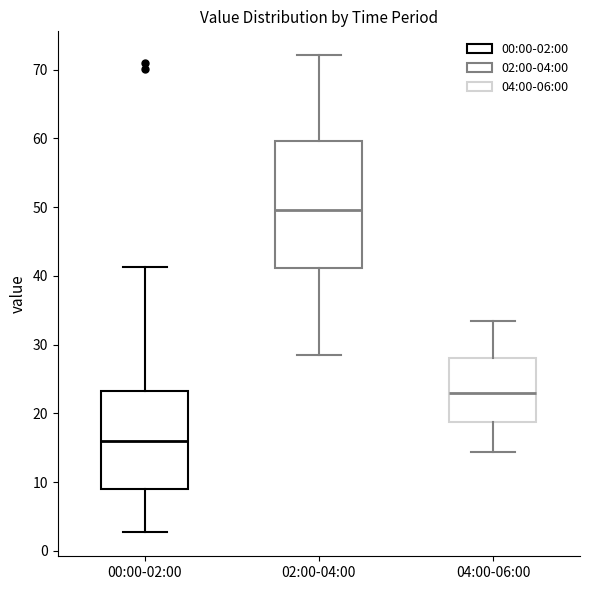

Which box is the tallest, from its lower edge to its upper edge?

02:00-04:00